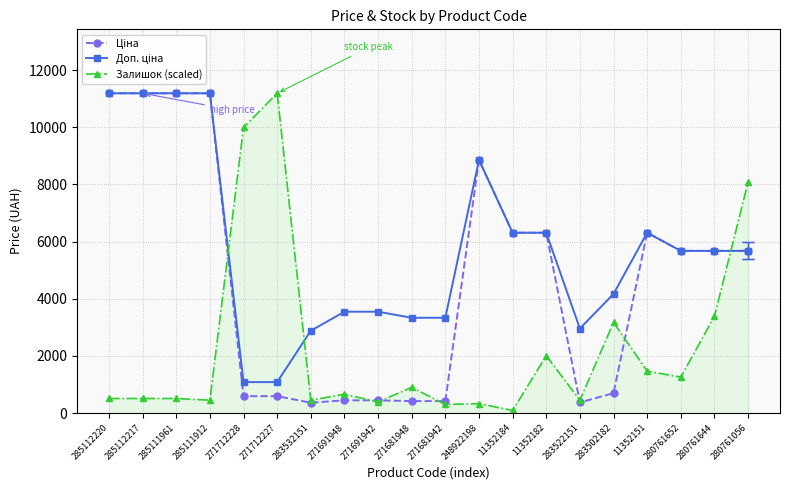

Which series has the largest range (max minus min)?

Залишок (scaled)